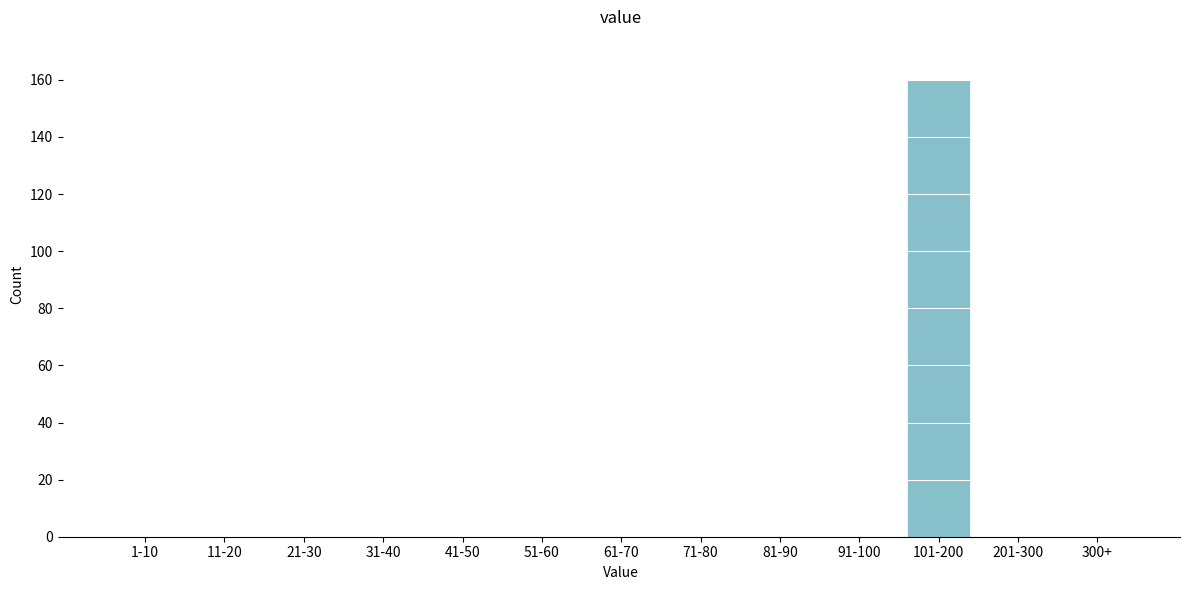

Reading right to left, list all the values displayed in this chart.

300+=0	201-300=0	101-200=160	91-100=0	81-90=0	71-80=0	61-70=0	51-60=0	41-50=0	31-40=0	21-30=0	11-20=0	1-10=0